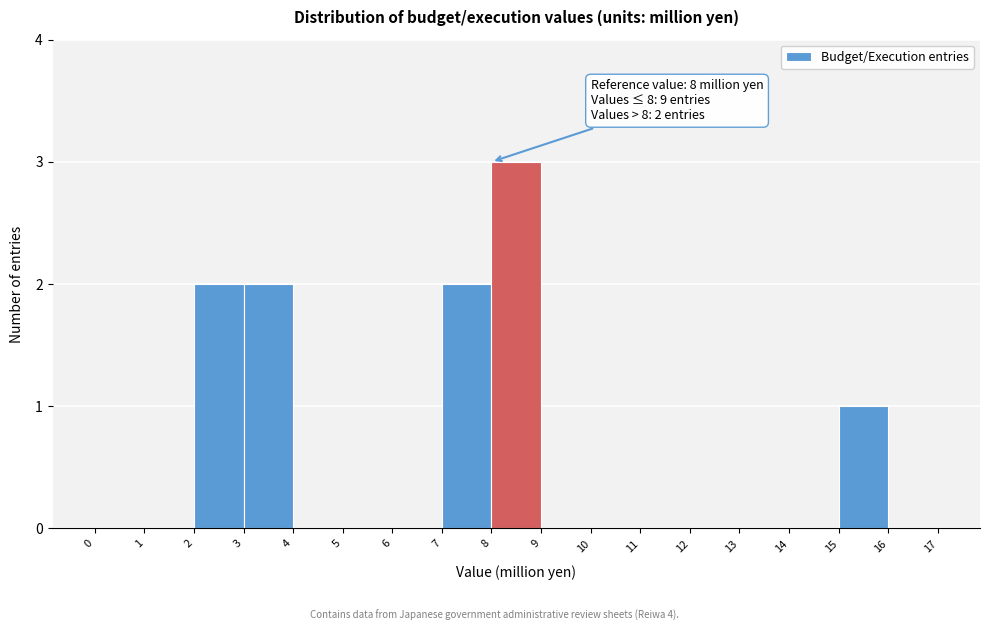

Which range on the x-axis has the tallest bar?

8 to 9